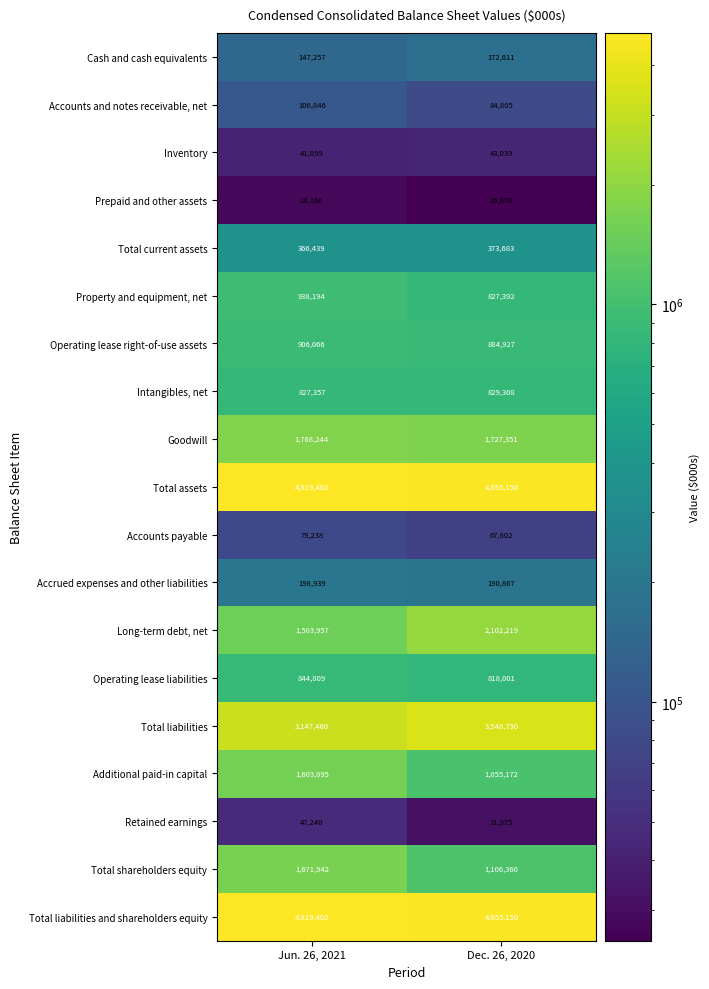

What is the minimum value shown in the chart?

25070